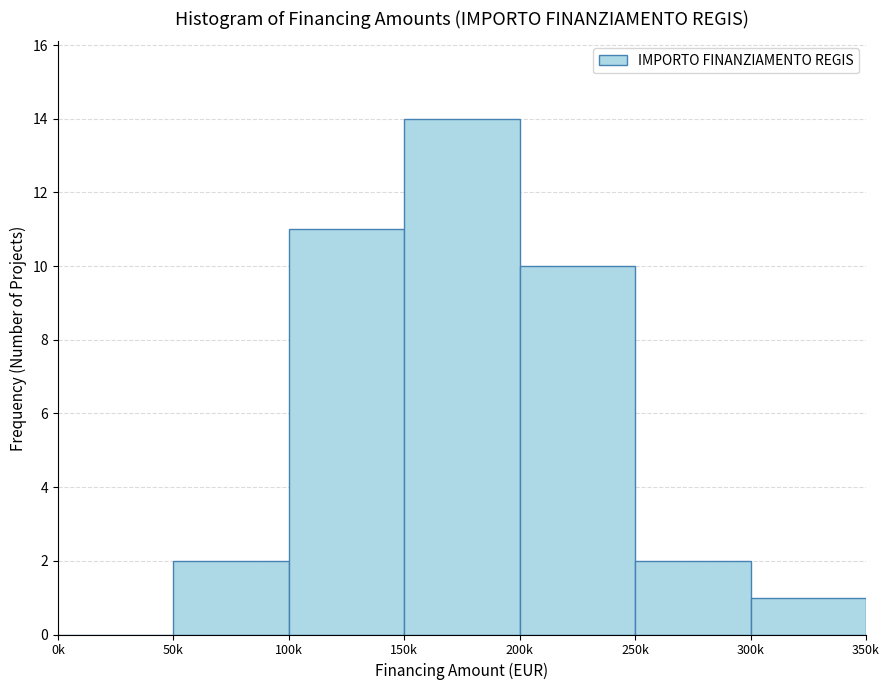

Reading left to right, transcribe all the data shown in this chart.

0k=0	50k=2	100k=11	150k=14	200k=10	250k=2	300k=1